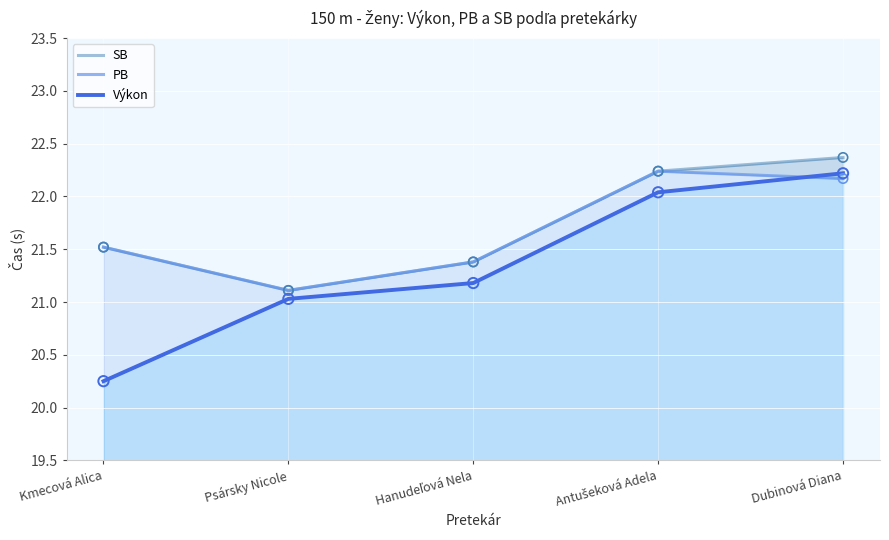

Is the value of Výkon at Kmecová Alica greater than the value of SB at Antušeková Adela?

No